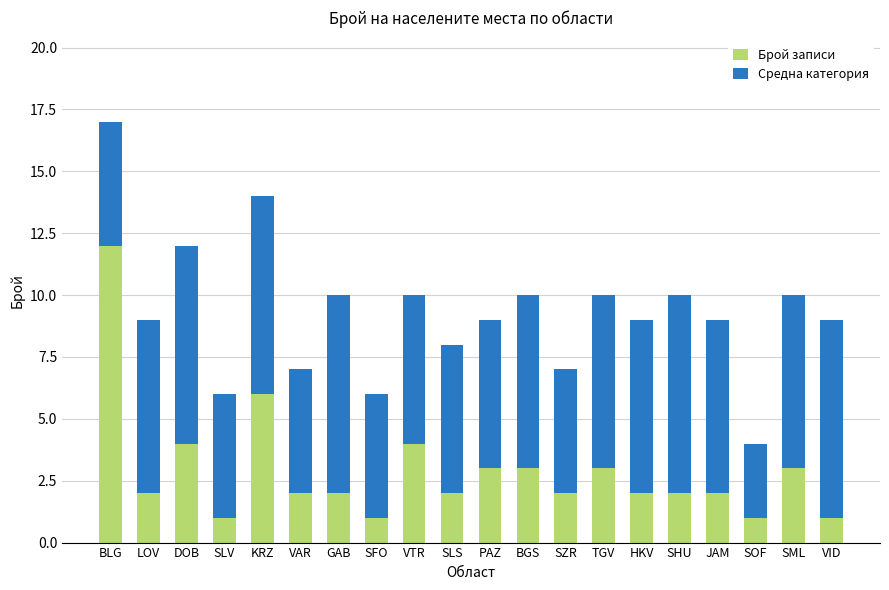

How many bars are there in total?

20